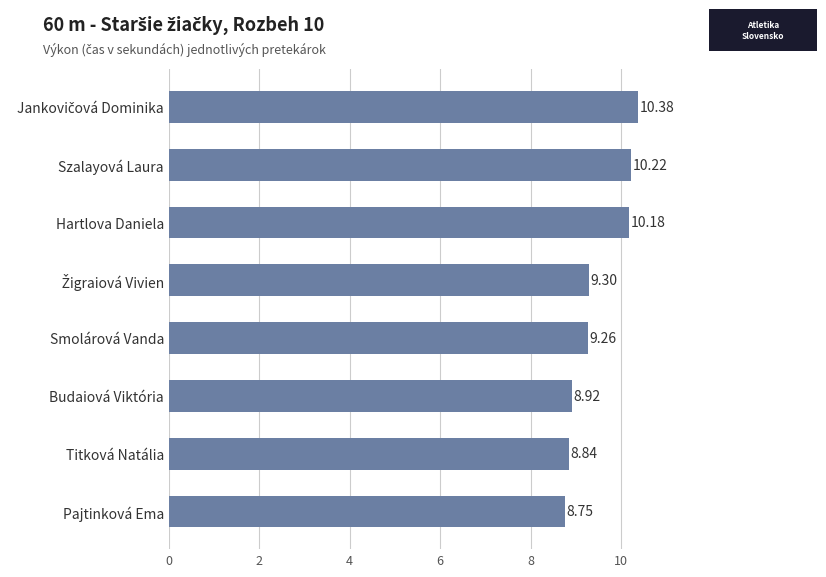

Which category has the lowest value across all series?

Pajtinková Ema